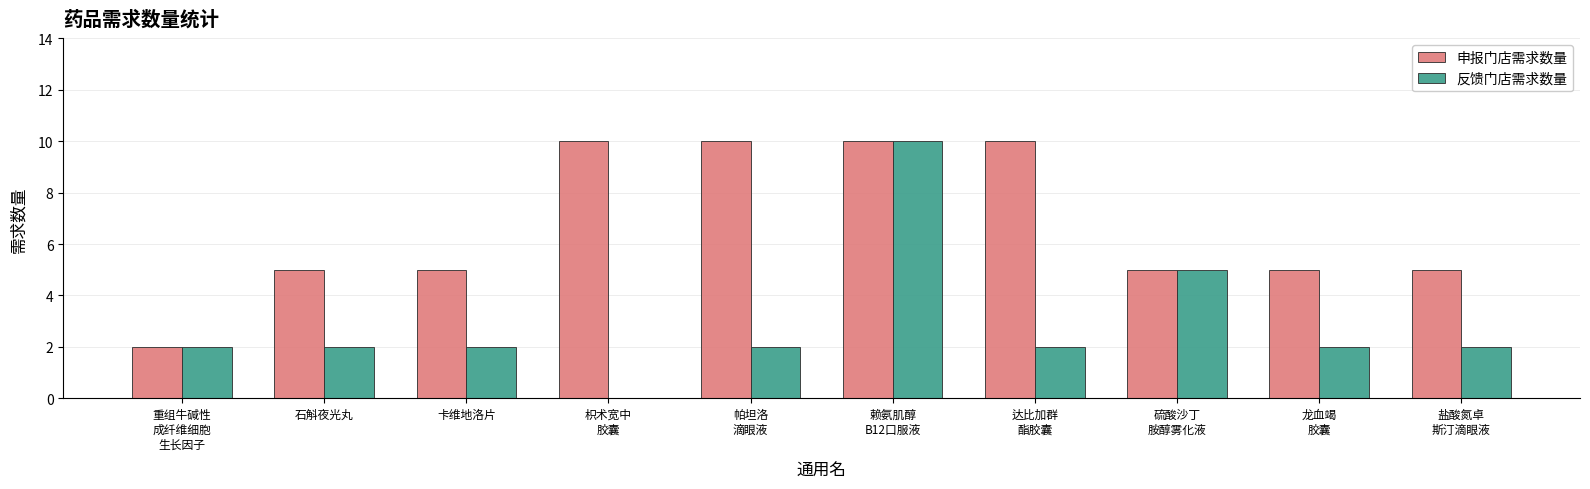

Reading left to right, list all the values displayed in this chart.

申报门店需求数量: 2	5	5	10	10	10	10	5	5	5
反馈门店需求数量: 2	2	2	0	2	10	2	5	2	2